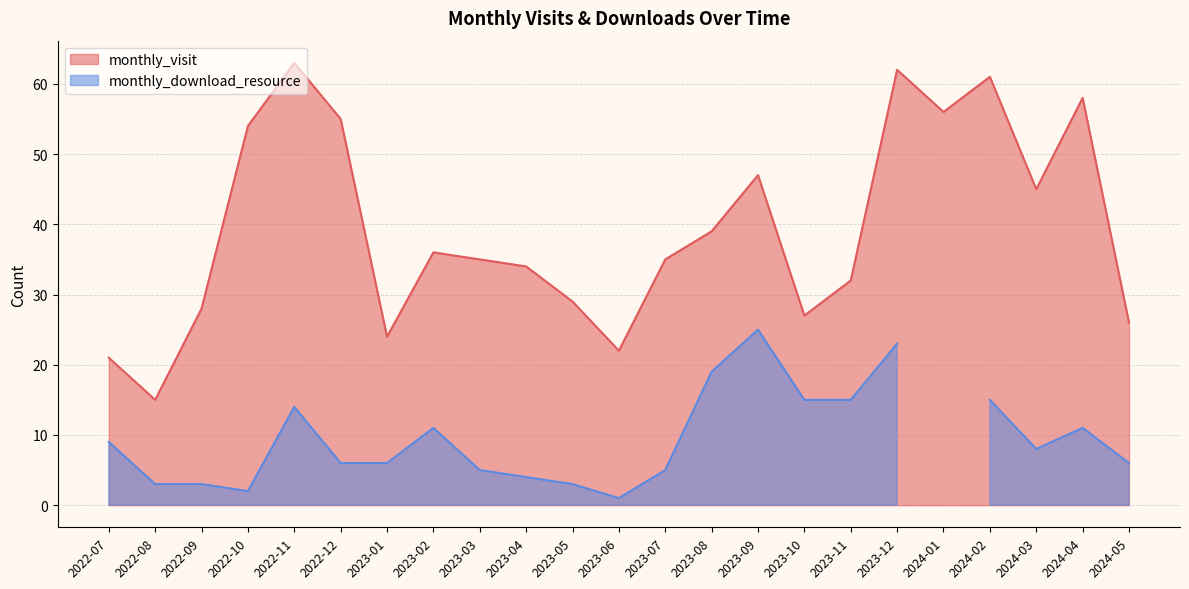

Reading left to right, extract all data points from this chart.

21	15	28	54	63	55	24	36	35	34	29	22	35	39	47	27	32	62	56	61	45	58	26